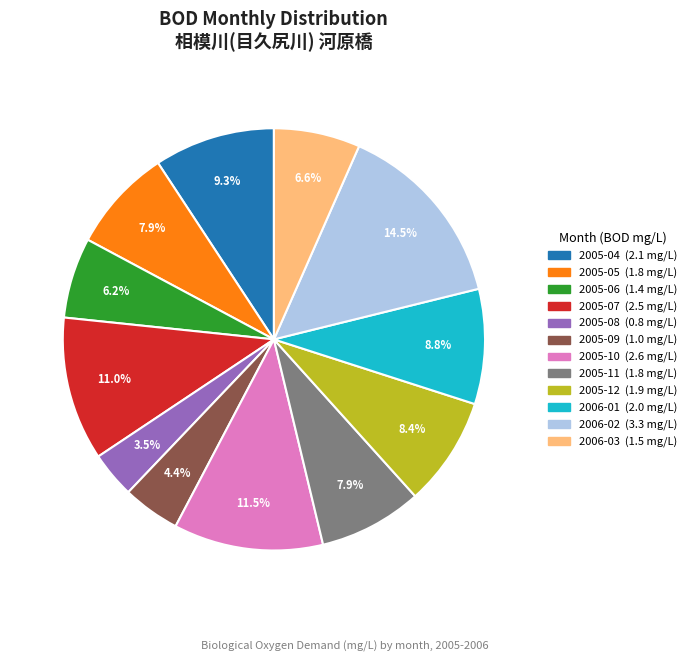

To the nearest percent, what is the difference between the 2006-02 and 2005-11 slice percentages?

7%